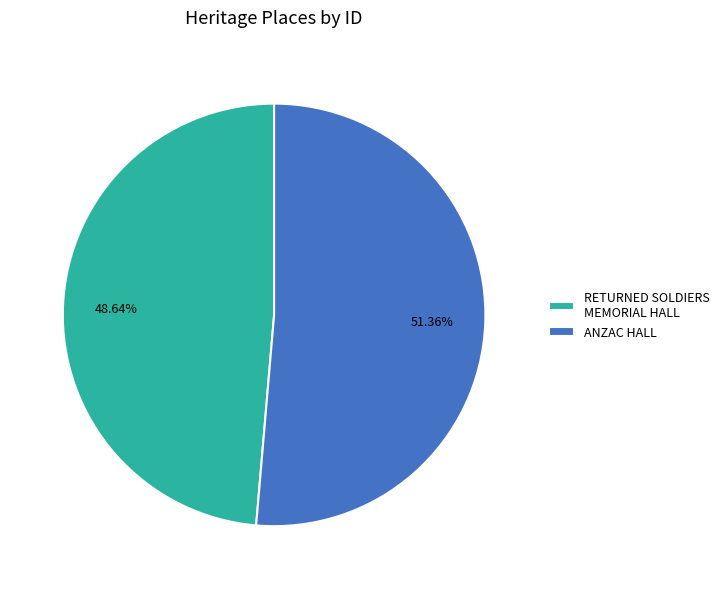

What percentage is the ANZAC HALL slice, to the nearest percent?

51%